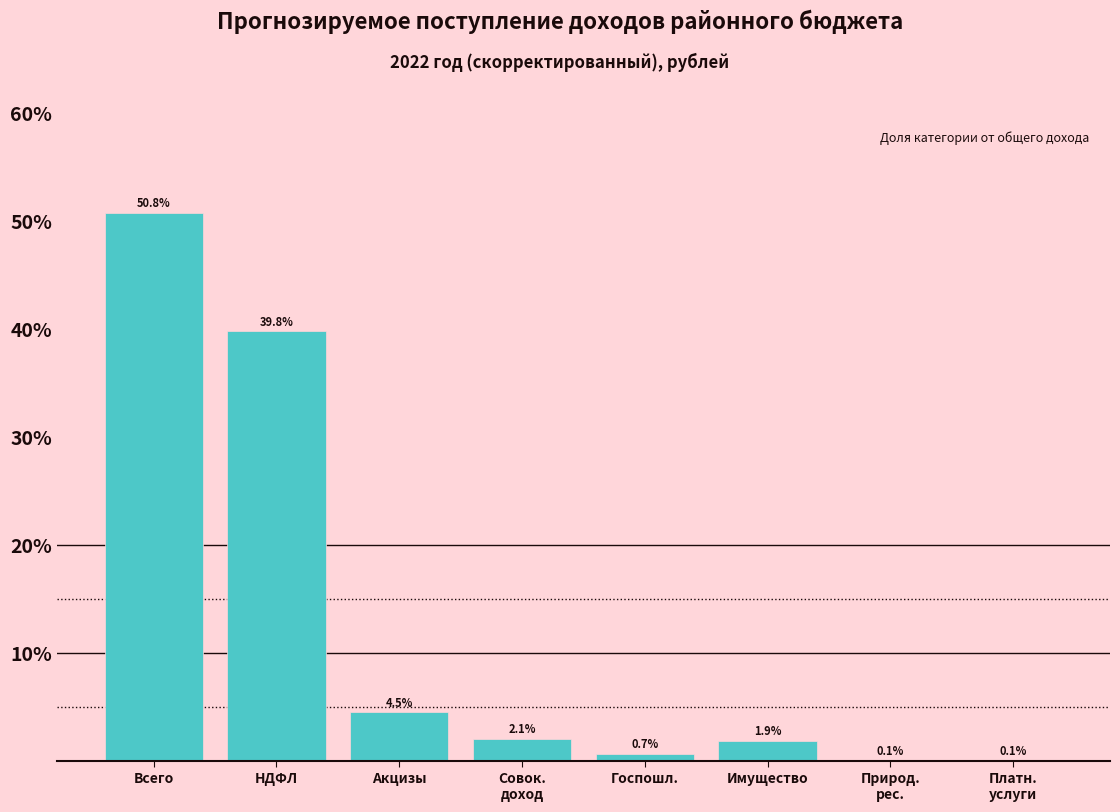

The value at Всего is 50.8. True or false?

True